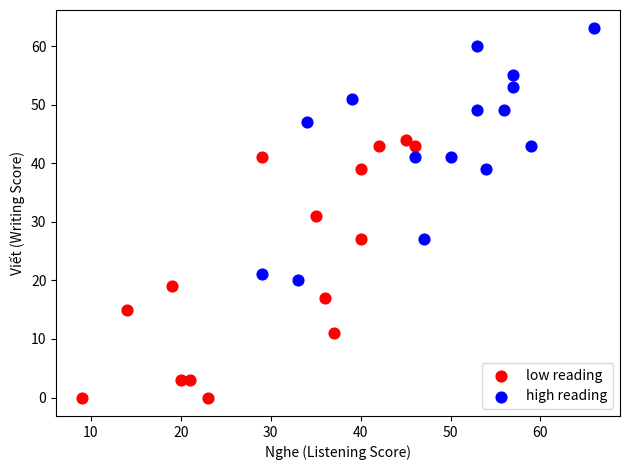

Which series contains the highest Y value?

high reading